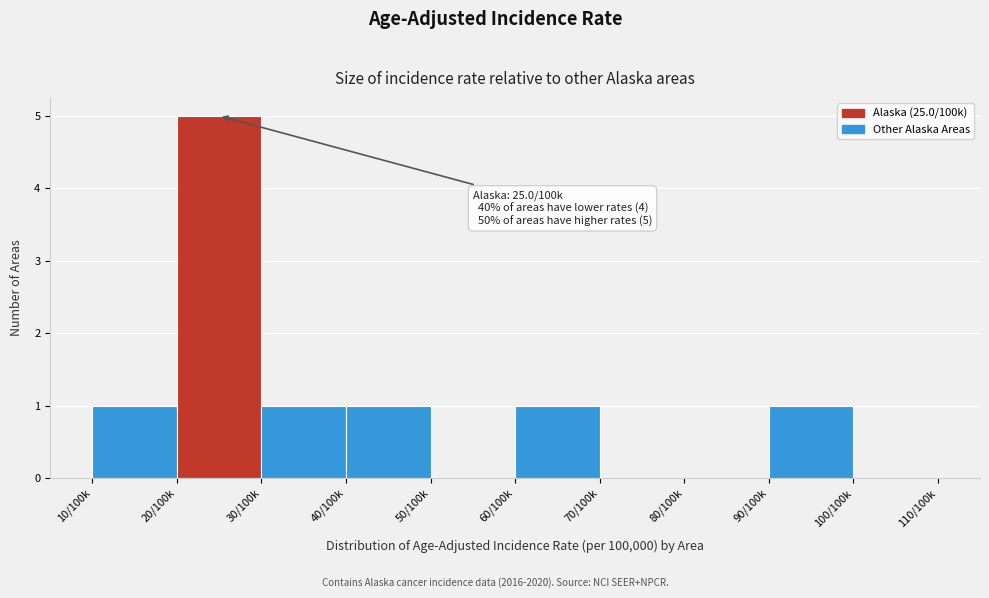

Reading left to right, extract all data points from this chart.

10/100k=1	20/100k=5	30/100k=1	40/100k=1	50/100k=0	60/100k=1	70/100k=0	80/100k=0	90/100k=1	100/100k=0